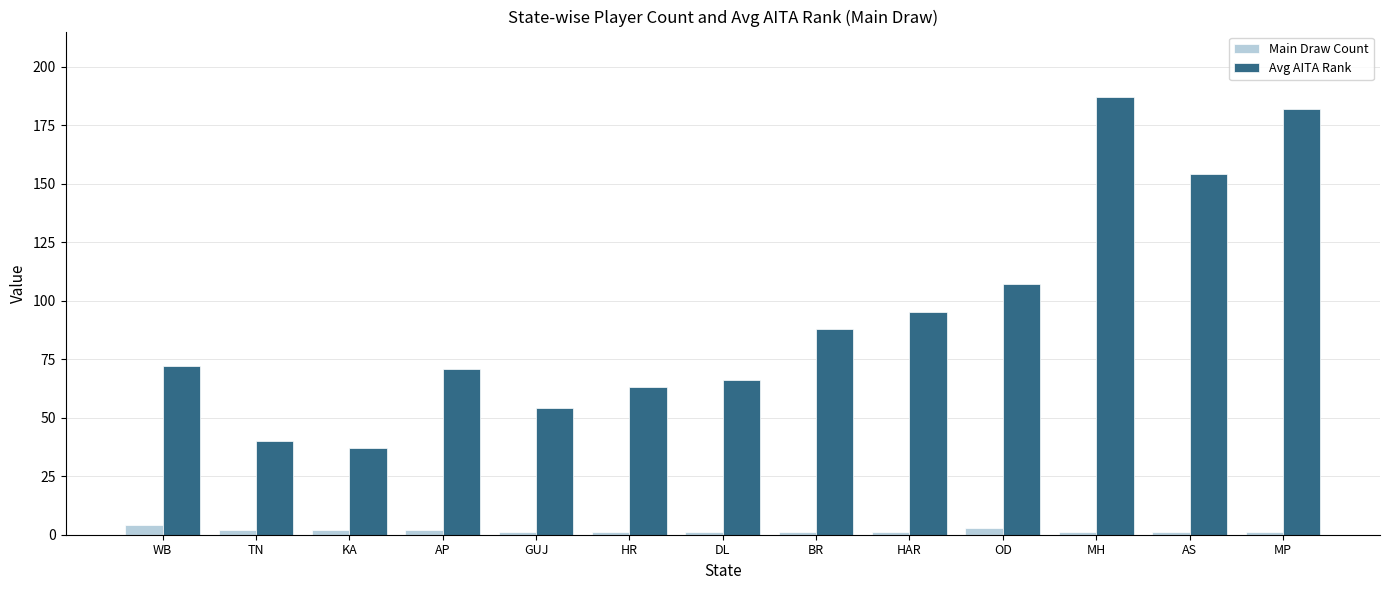

What are all the series names shown in the legend?

Main Draw Count, Avg AITA Rank